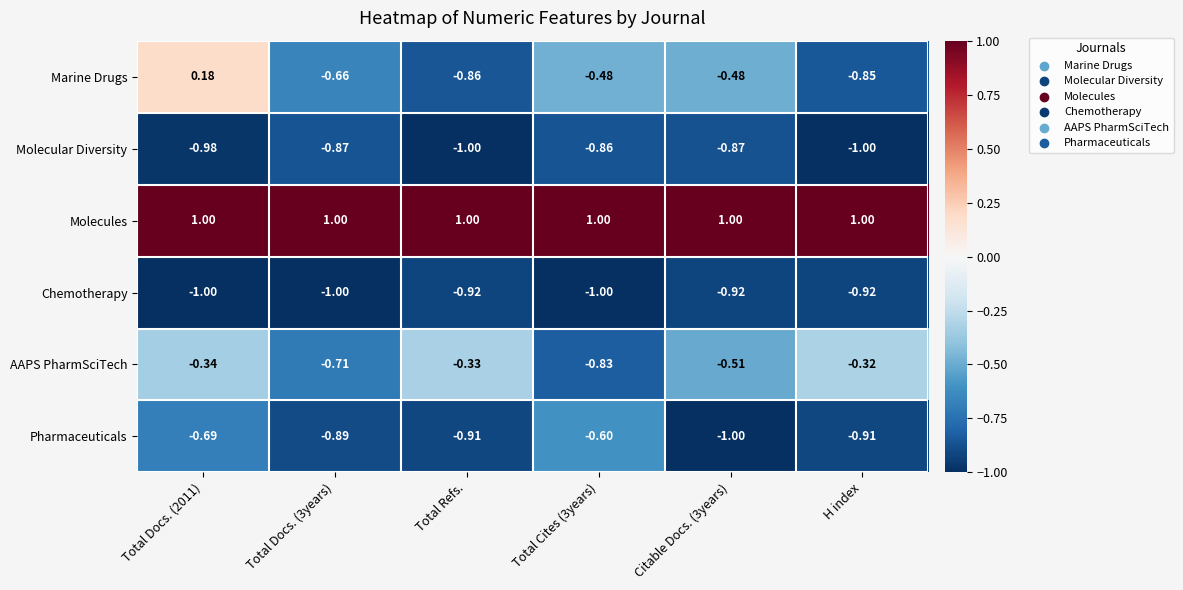

Which series has the widest spread of values?

Marine Drugs